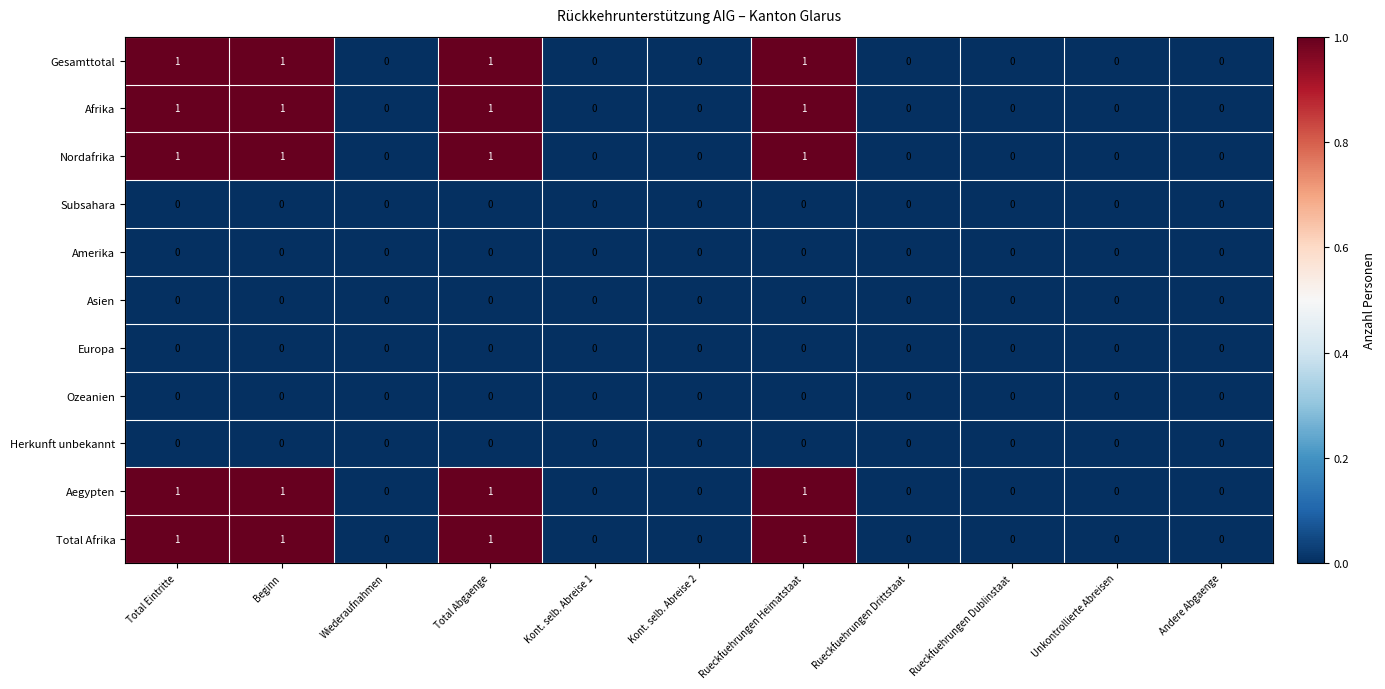

The Aegypten series shows 1 at Rueckfuehrungen Heimatstaat. True or false?

True